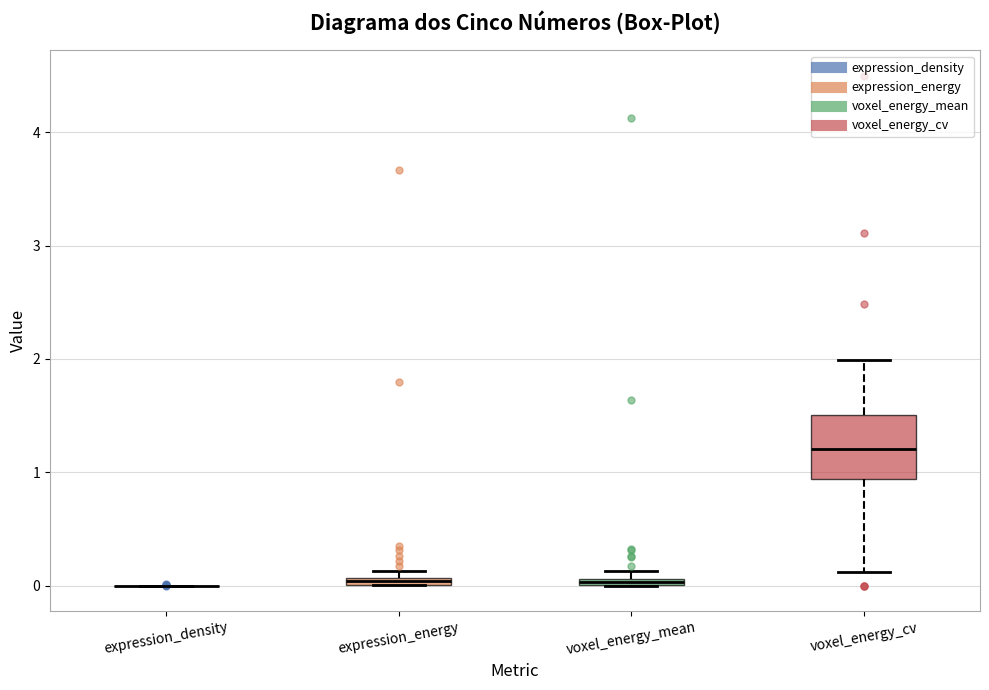

Which box is the tallest, from its lower edge to its upper edge?

voxel_energy_cv